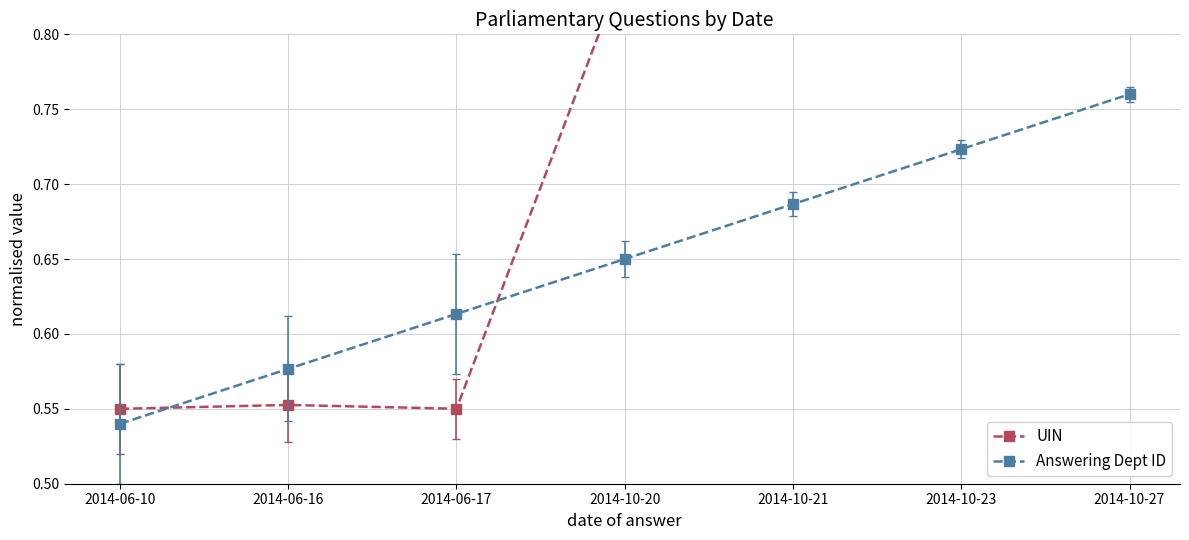

What is the difference between the UIN values at 2014-10-23 and 2014-06-10?

0.3